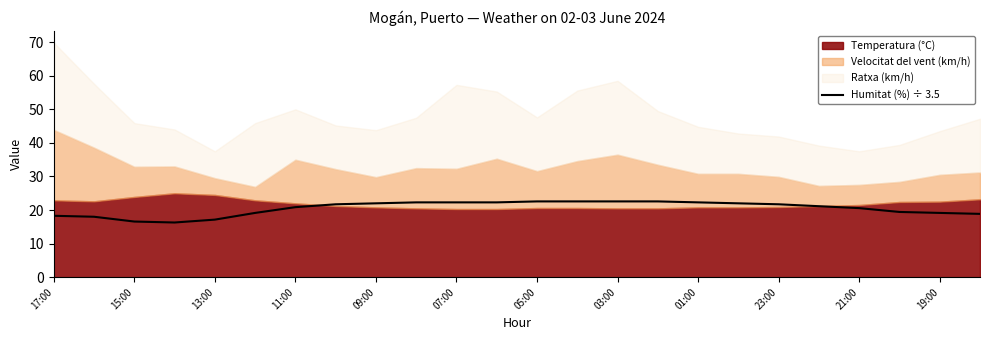

True or false: Humitat (%) ÷ 3.5 has a value of 4.7 at 07:00.

False